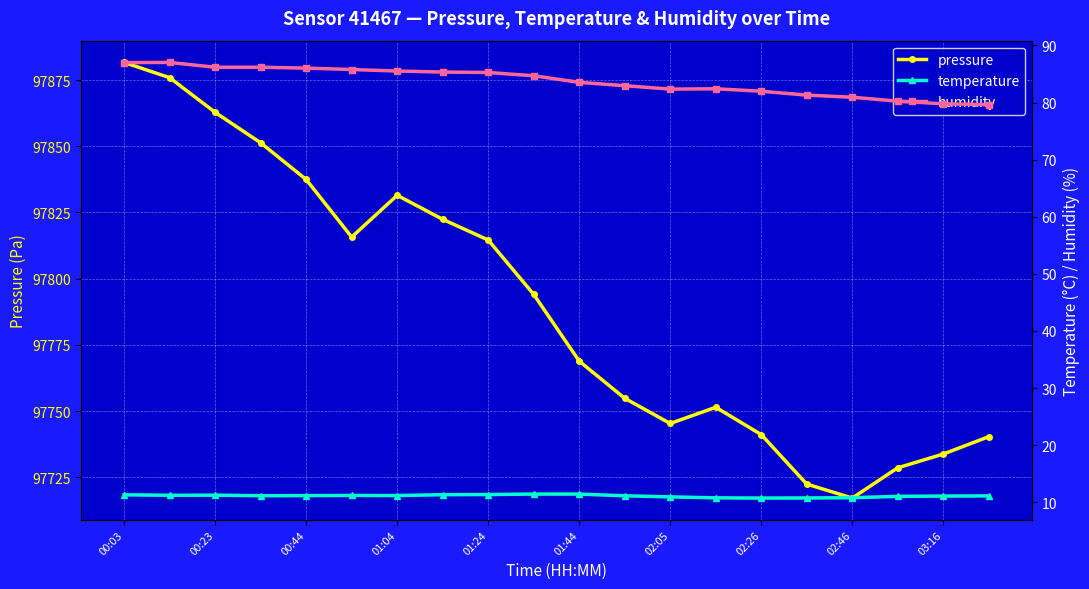

At how many categories does at least one series exceed 7357?

20